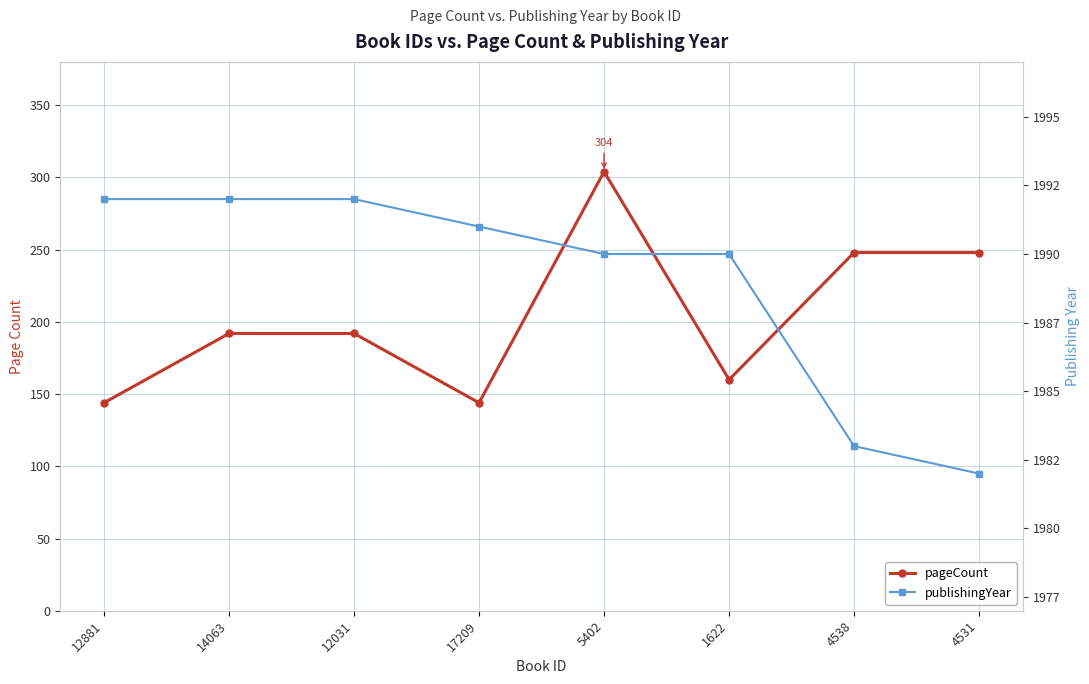

Where is the first local maximum for pageCount?

5402